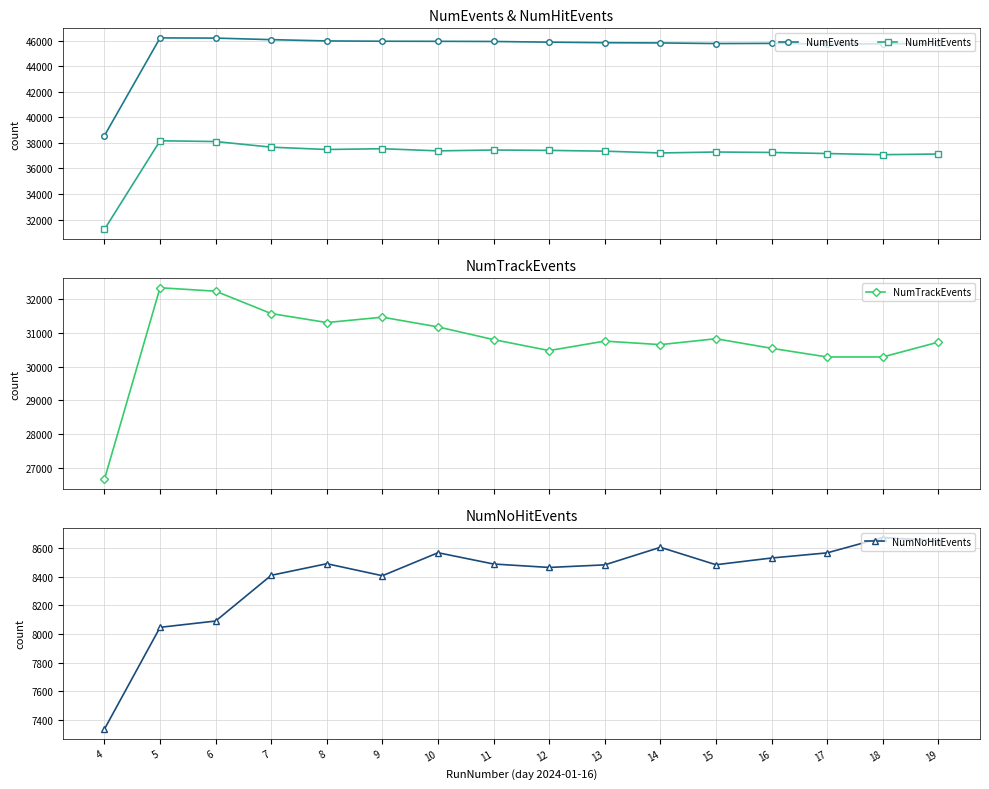

True or false: NumEvents has more than 1 interior local peaks.

True